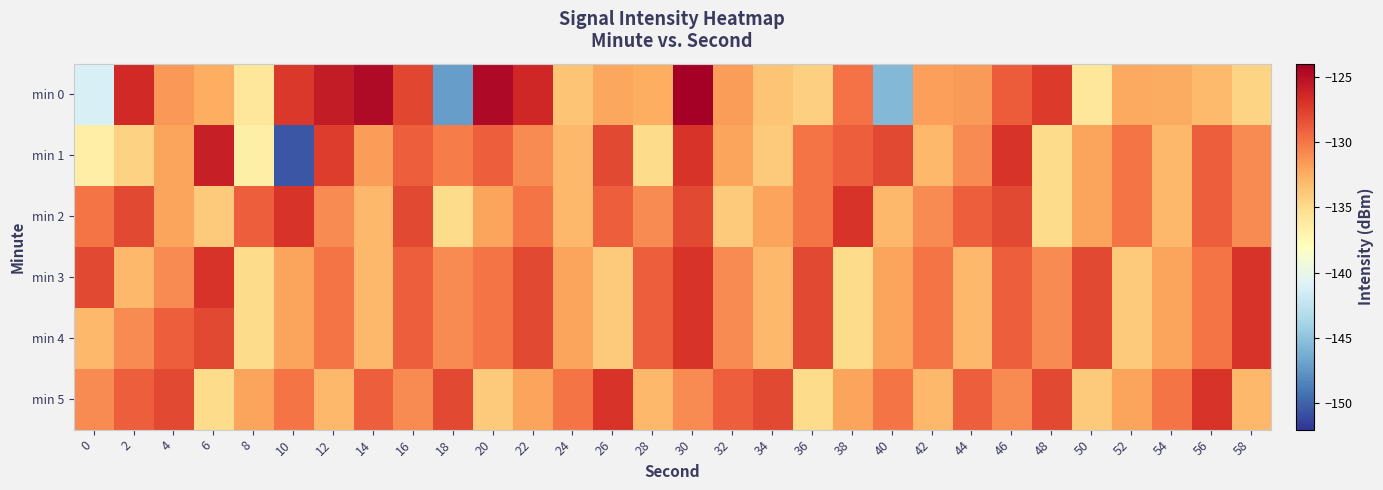

How many data points does each series have?

30